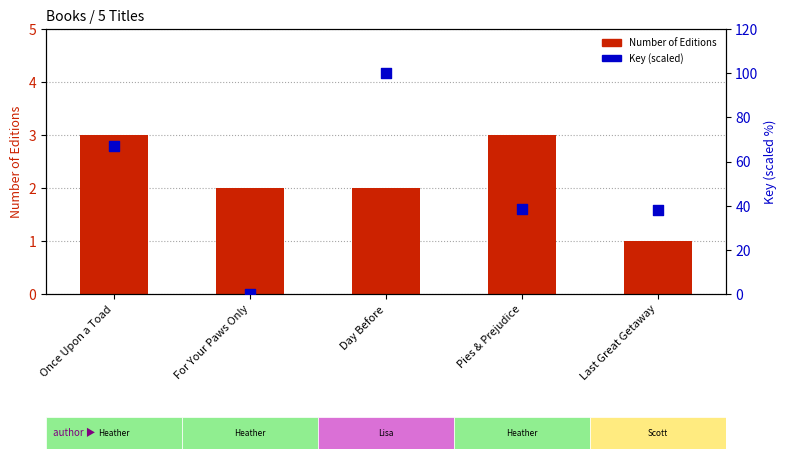

Which series has the largest Y range (max minus min)?

Key (percentile scaled)